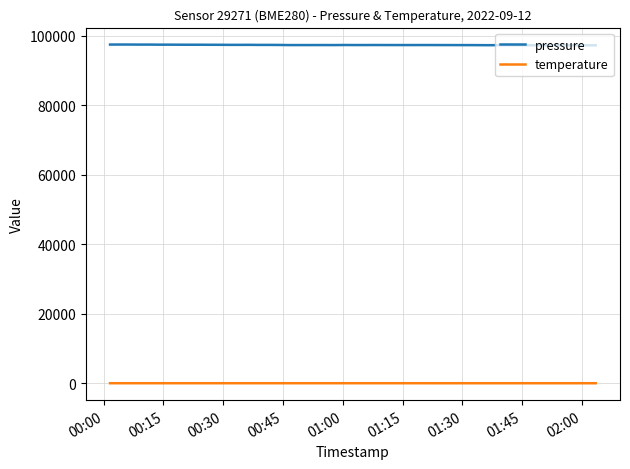

True or false: pressure and temperature intersect in this chart.

False